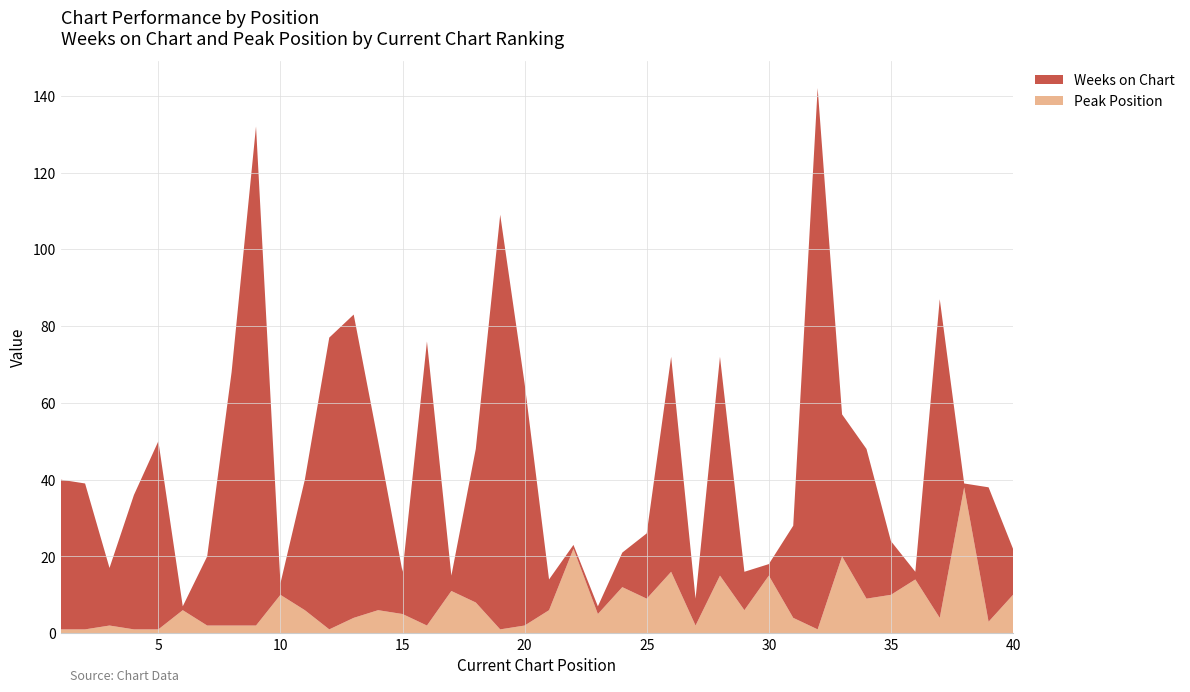

Reading left to right, transcribe all the data shown in this chart.

Weeks on Chart: 39	38	15	35	49	1	18	66	130	3	34	76	79	44	11	74	4	40	108	63	8	1	2	9	17	56	7	57	10	3	24	141	37	39	14	2	83	1	35	12
Peak Position: 1	1	2	1	1	6	2	2	2	10	6	1	4	6	5	2	11	8	1	2	6	22	5	12	9	16	2	15	6	15	4	1	20	9	10	14	4	38	3	10